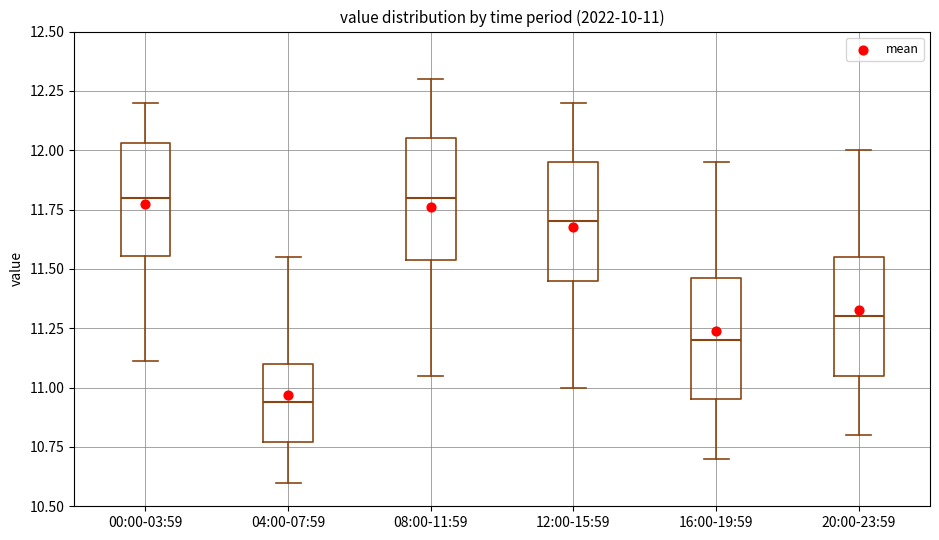

Which box's median line is the lowest?

04:00-07:59